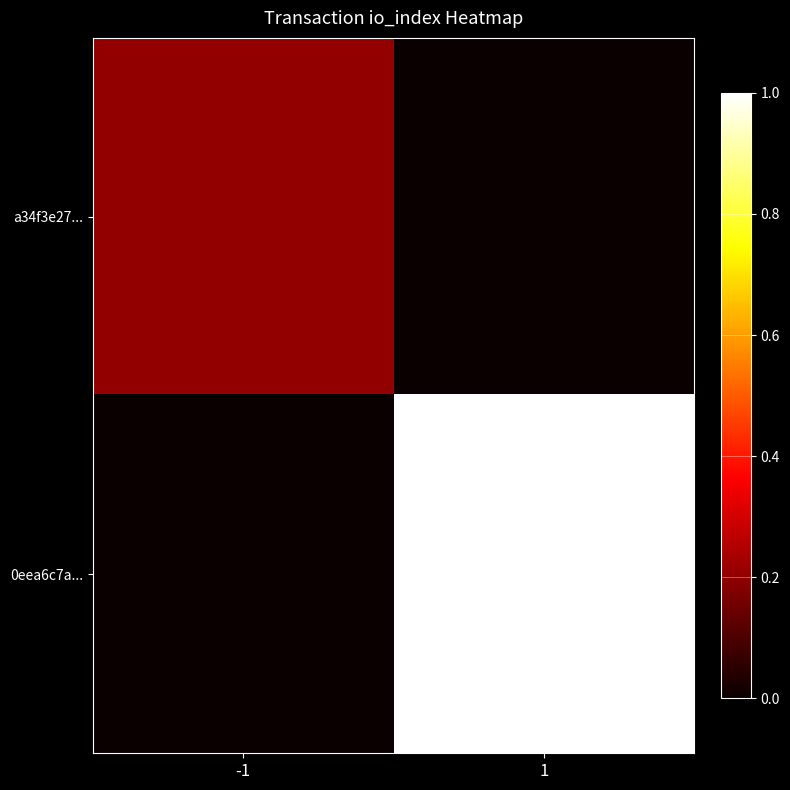

Which series has the largest total across all categories?

0eea6c7a...